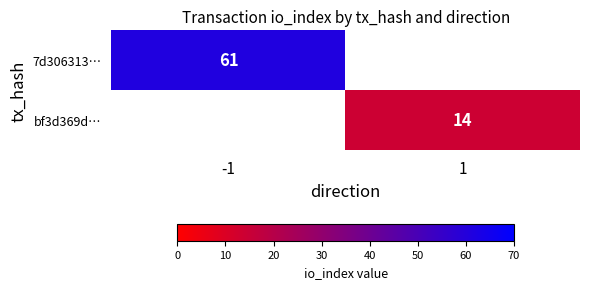

The value of 7d306313… at -1 is 61. True or false?

True